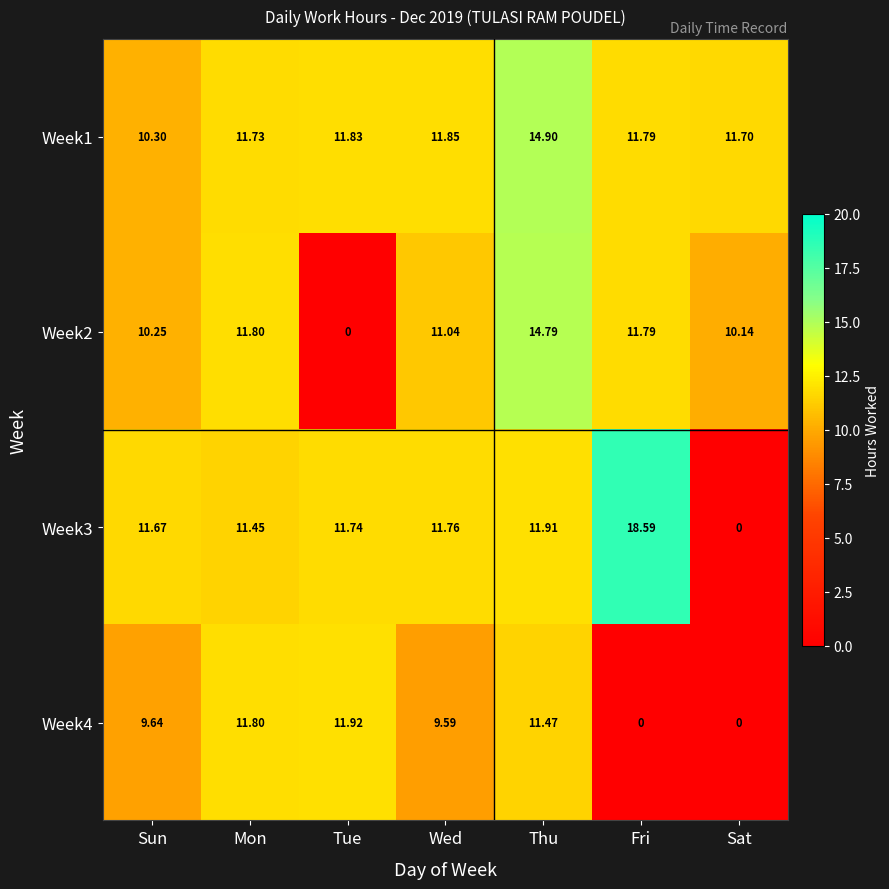

How many values in Week2 are above zero?

6